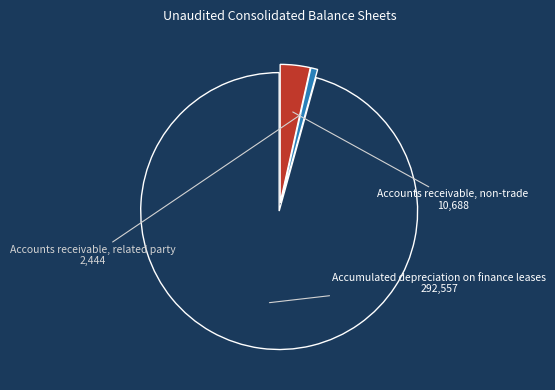

Is Accumulated depreciation on finance leases the majority of the pie?

Yes